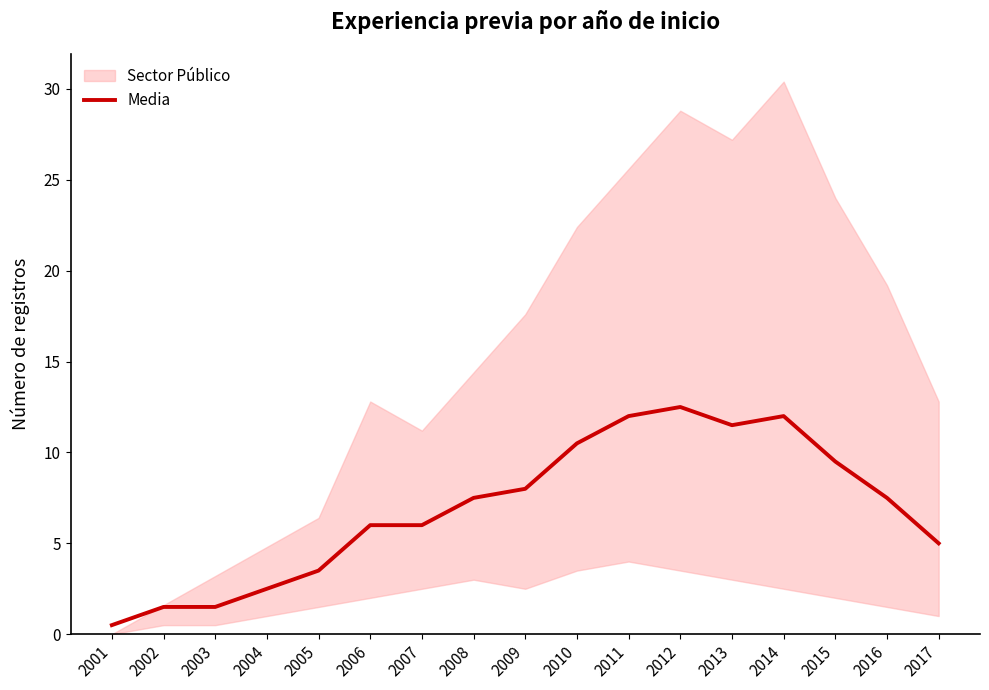

What is the maximum value for Media?

12.5